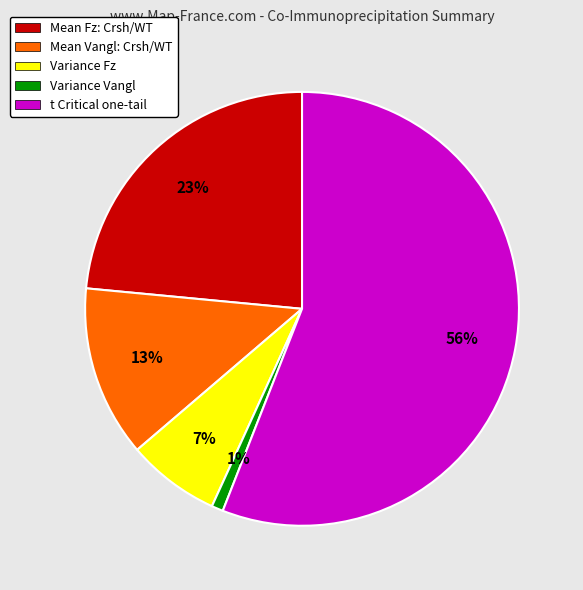

Do t Critical one-tail and Mean Vangl: Crsh/WT together represent more than half of the pie?

Yes